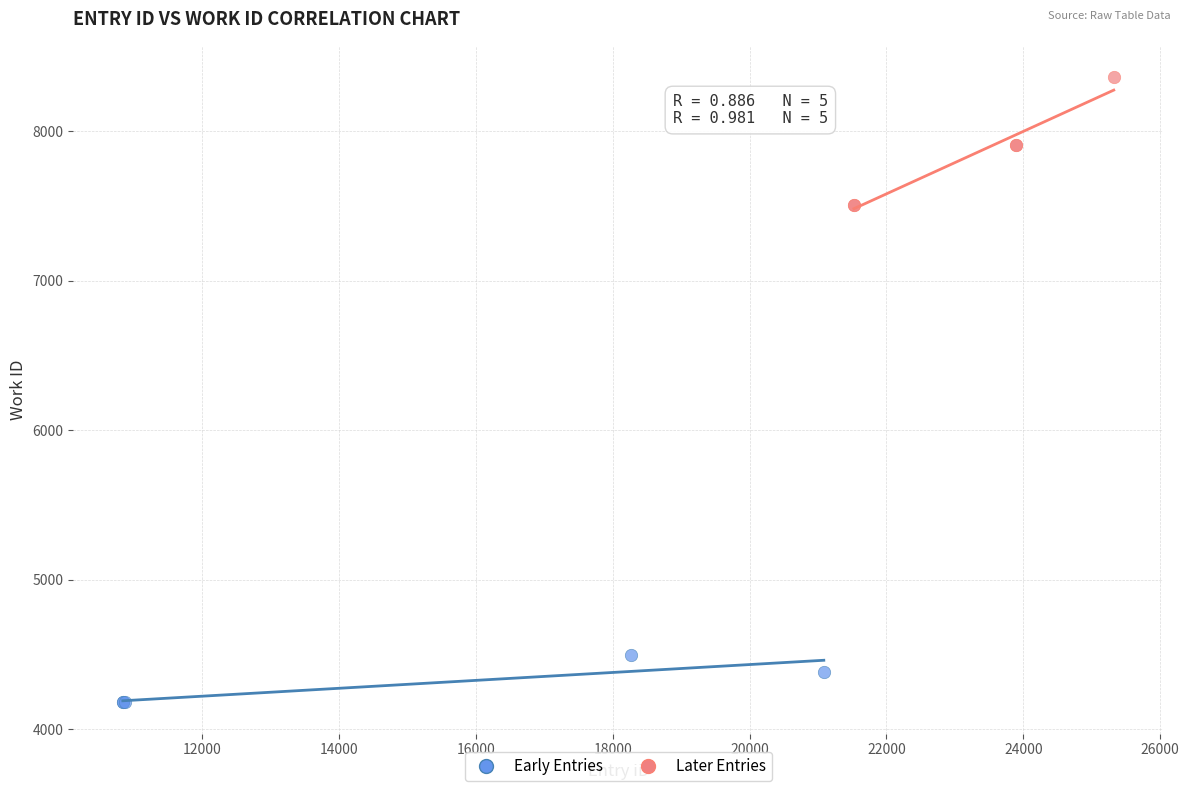

Which series contains the highest Y value?

Later Entries